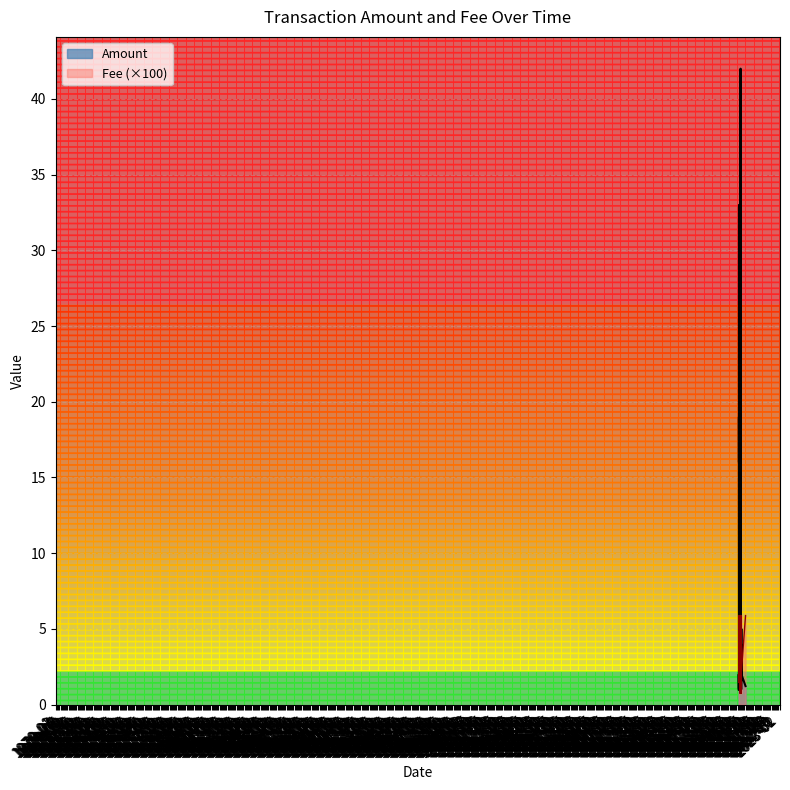

At which category is the sum across all series the highest?

13